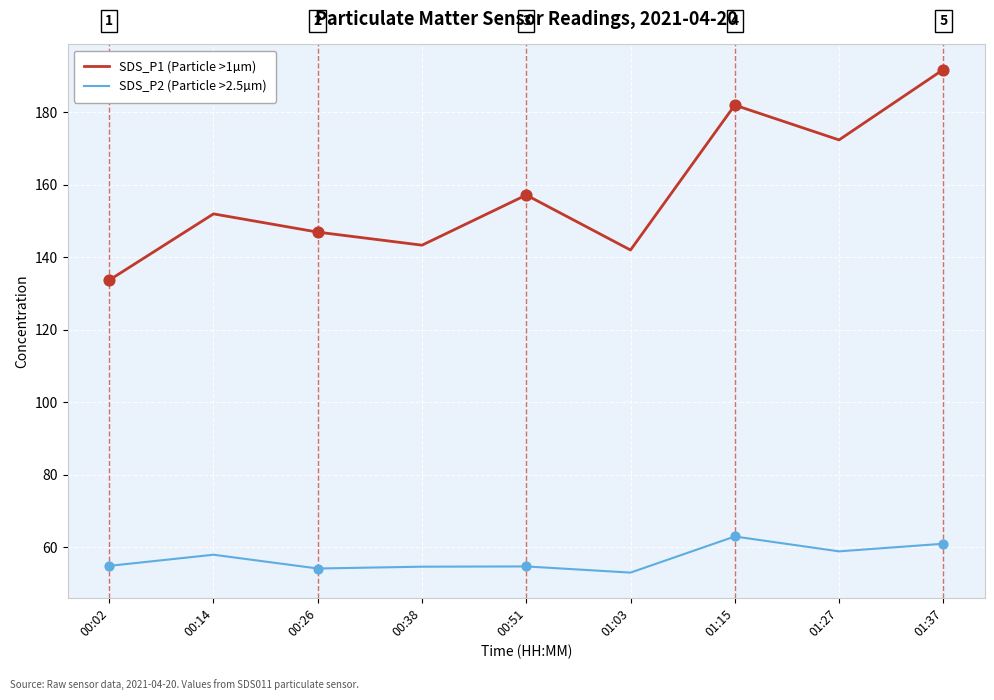

What is the difference between the highest and lowest values at 00:02?

78.8